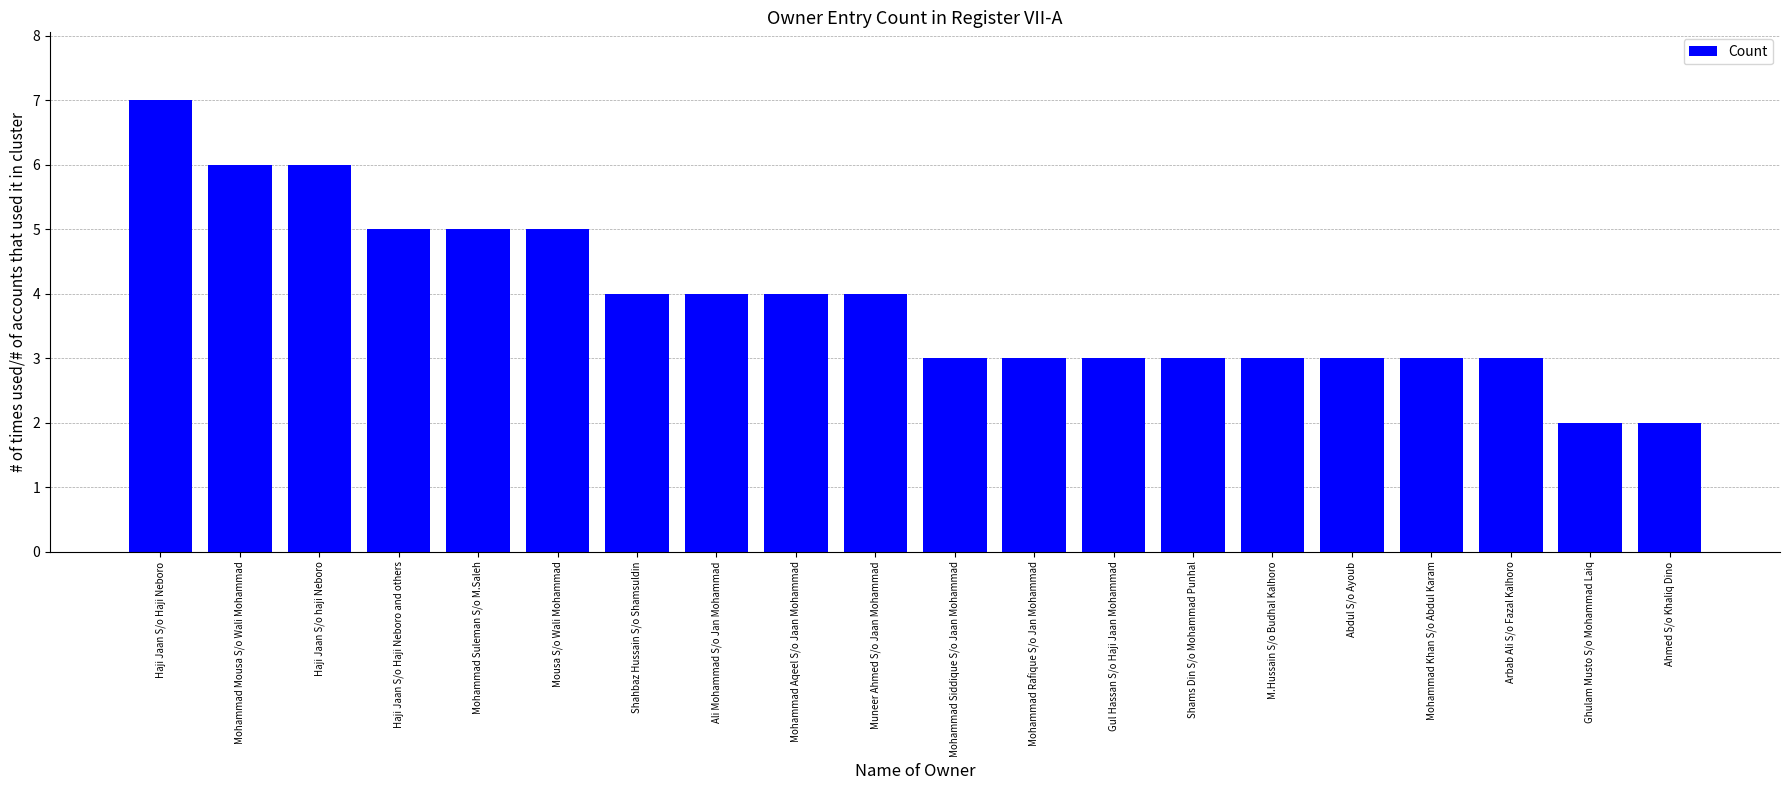

Reading left to right, list all the values displayed in this chart.

7	6	6	5	5	5	4	4	4	4	3	3	3	3	3	3	3	3	2	2